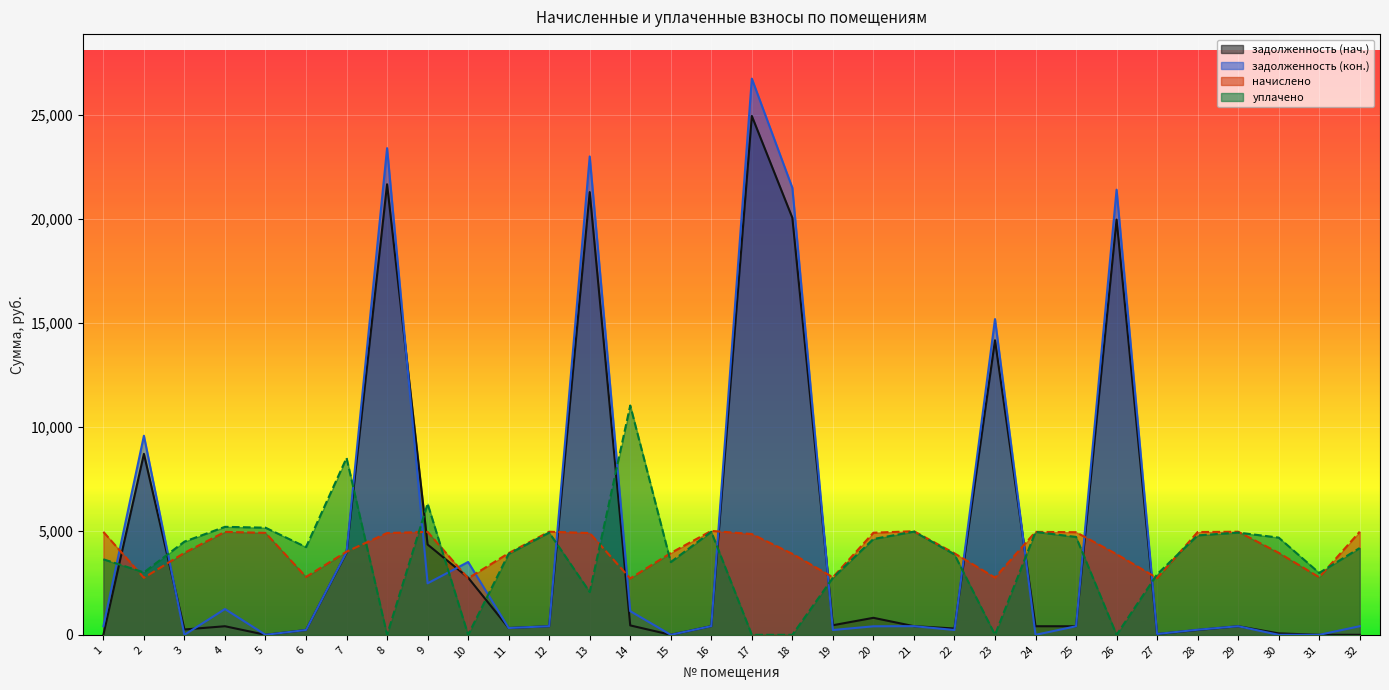

Which series has the largest total across all categories?

задолженность (кон.)